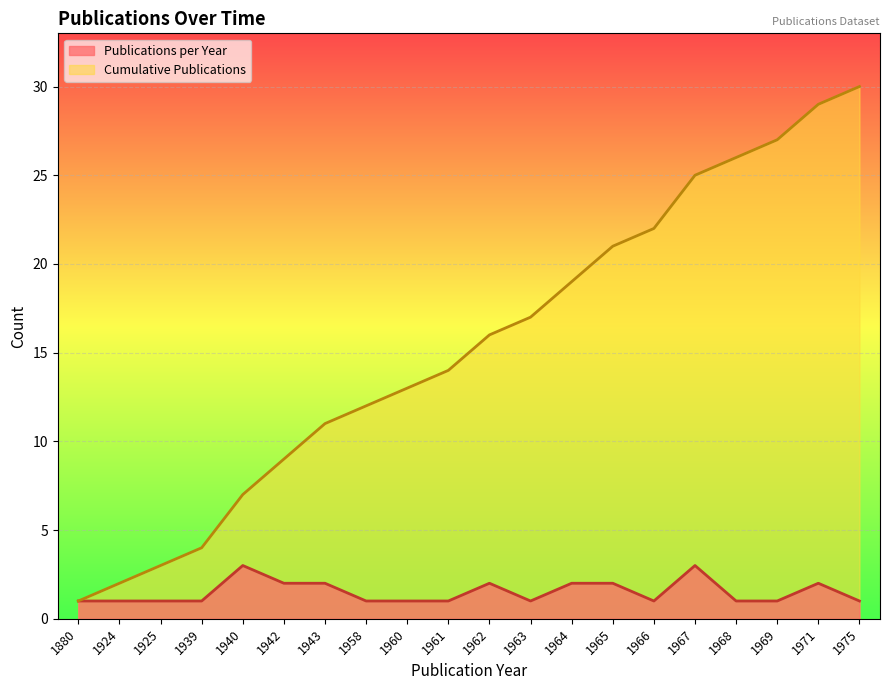

True or false: Publications per Year has a value of 1 at 1958.

True